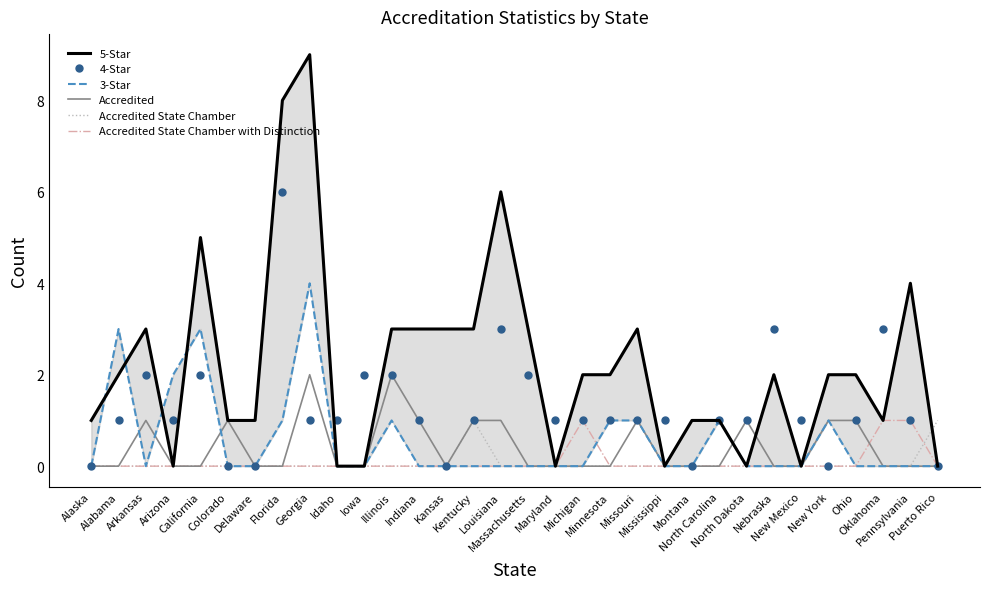

What is the greatest value displayed?

9